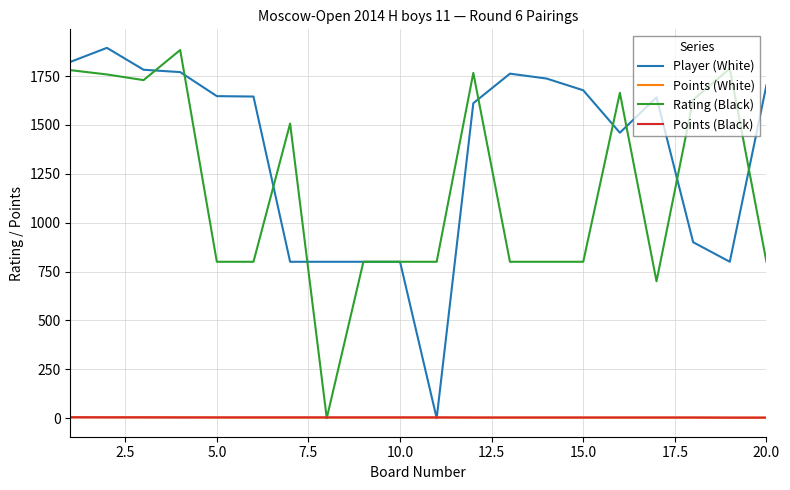

What is the greatest value displayed?

1894.0